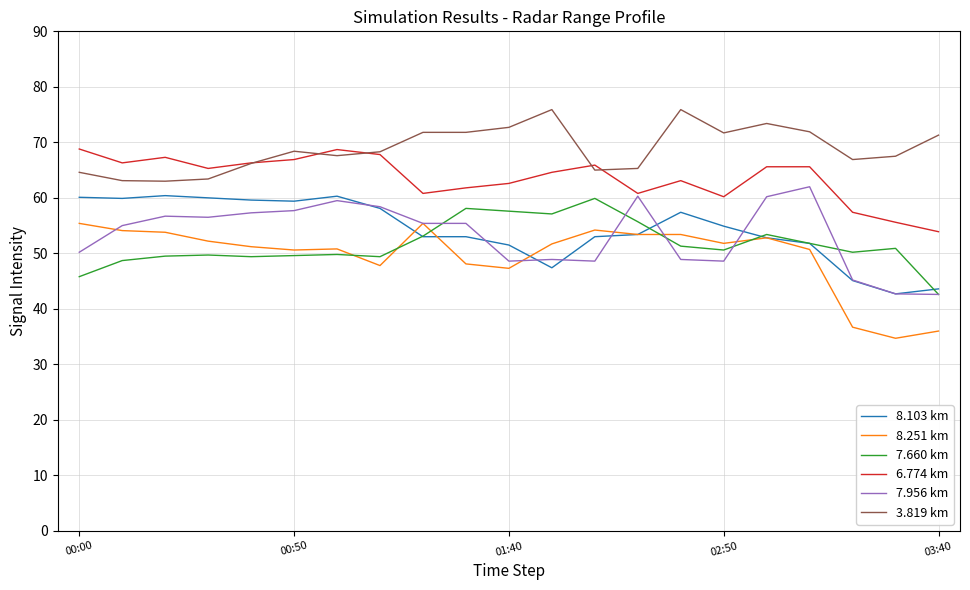

Which series has the largest total across all categories?

3.819 km